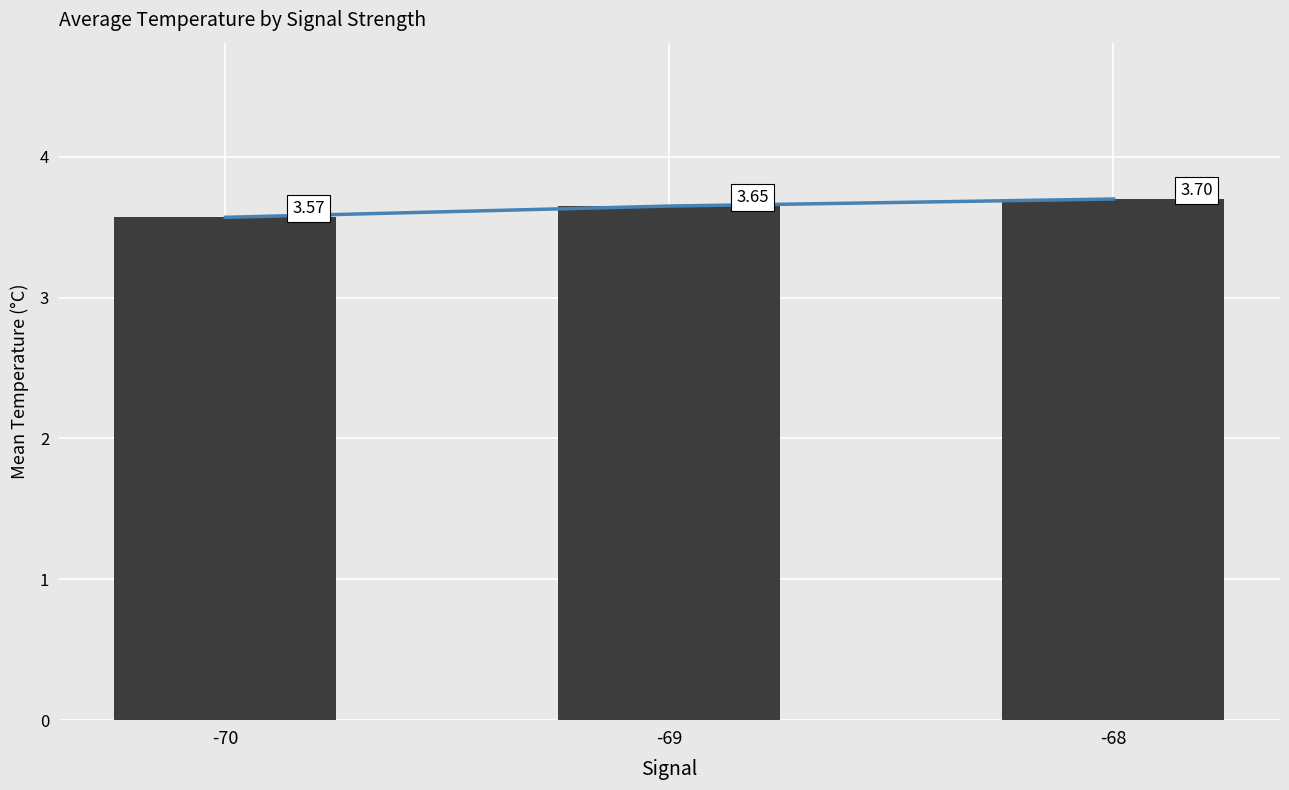

Which series has the largest range (max minus min)?

Trend